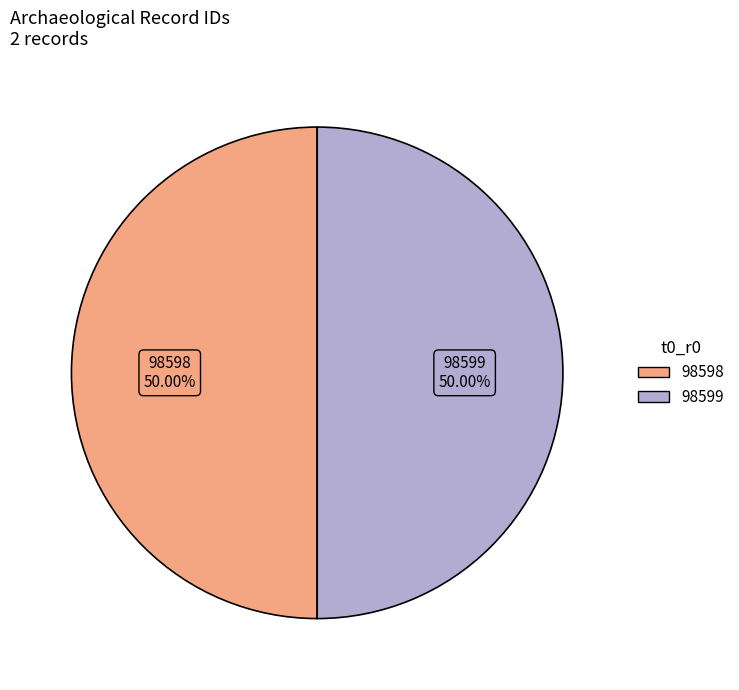

Approximately how many times larger is the value at 98599 compared to 98598?

1.0